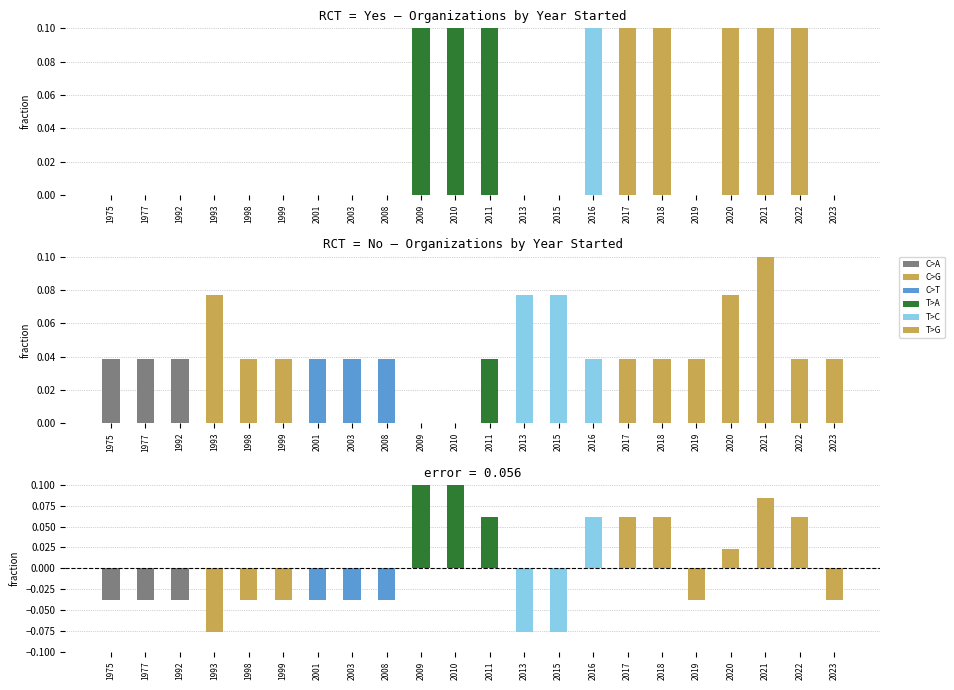

How many negative values does the Difference (Yes - No) series have?

13